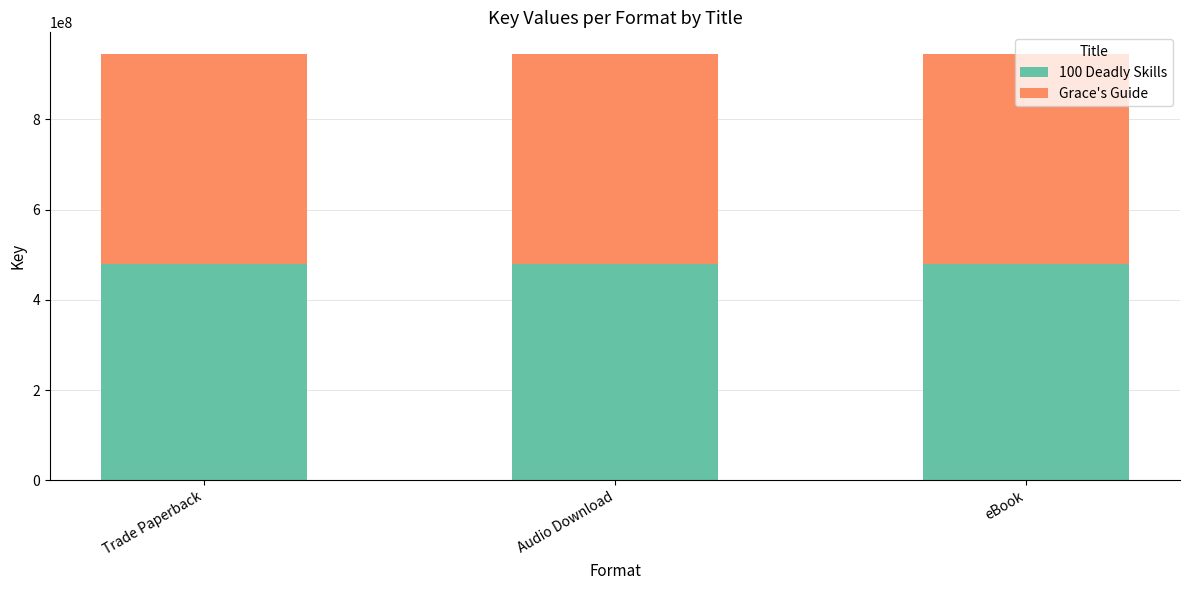

How many categories are shown in the chart?

3